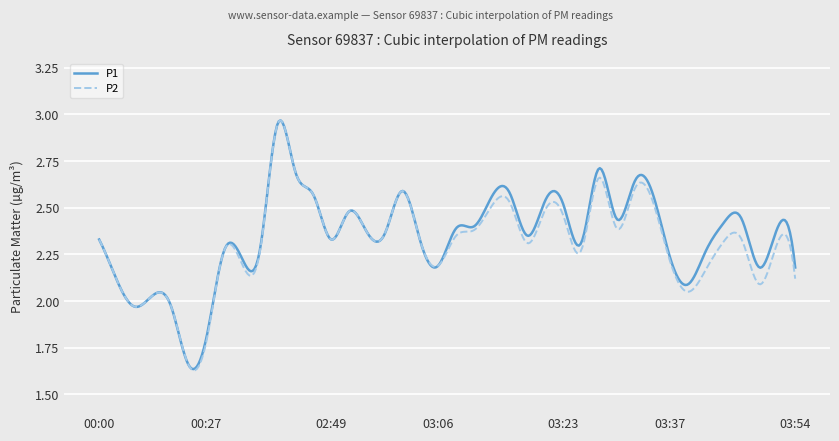

Which series has the largest range (max minus min)?

P2